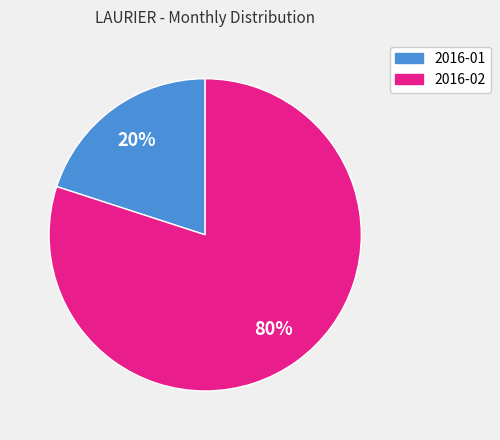

Rank the categories by value from lowest to highest.

2016-01, 2016-02